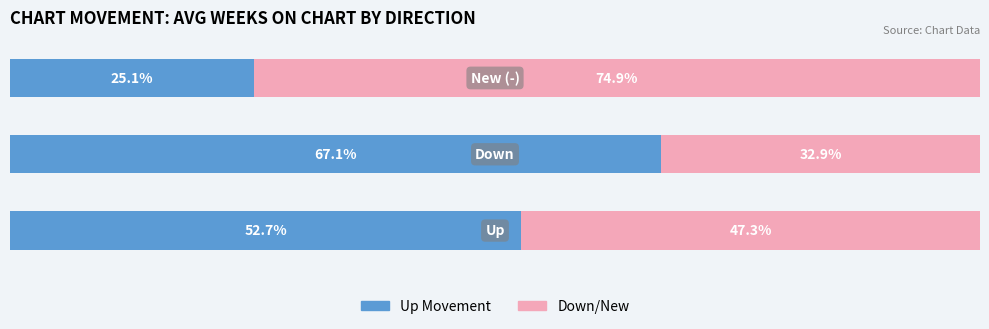

What are all the series names shown in the legend?

Up Movement, Down/New